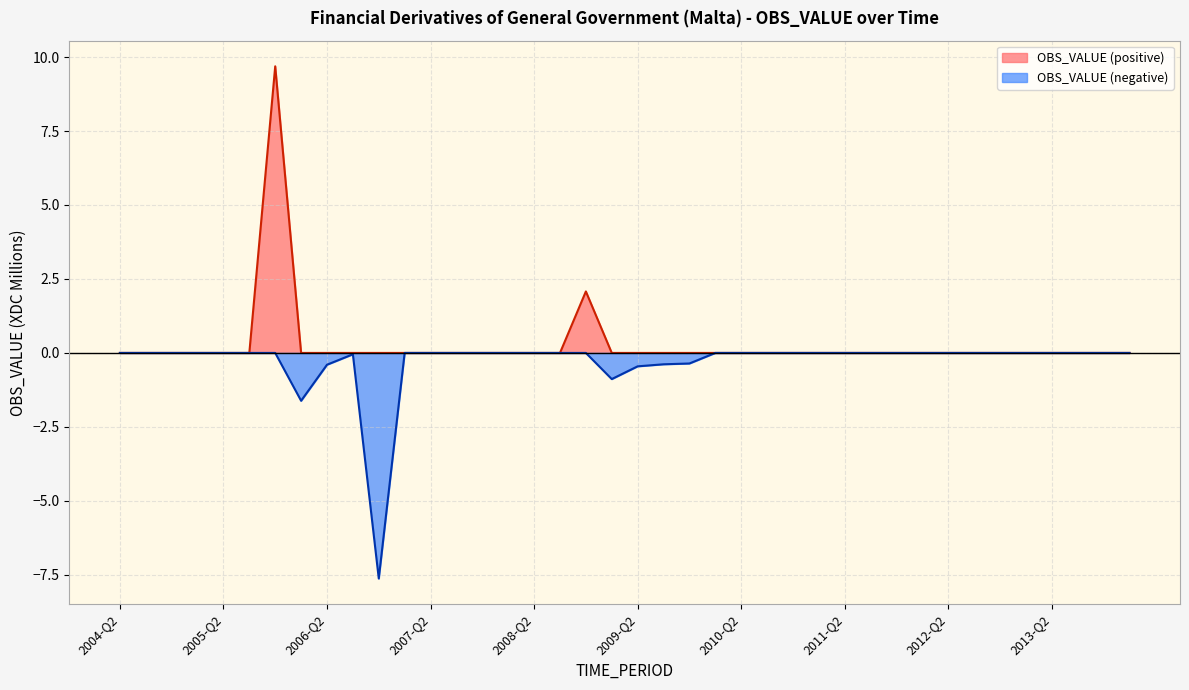

What is the change in value from 2005-Q4 to 2011-Q3?

-9.7